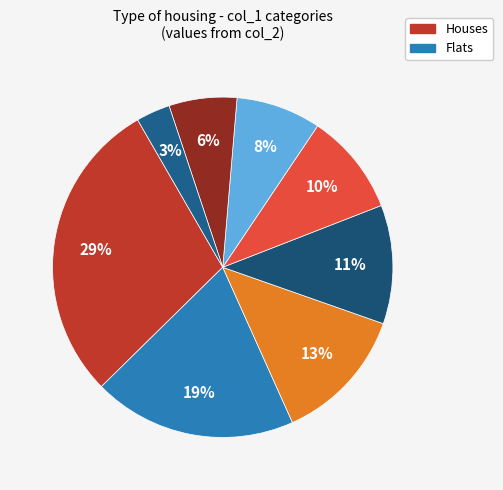

To the nearest percent, what is the difference between the largest and smallest slice percentages?

26%